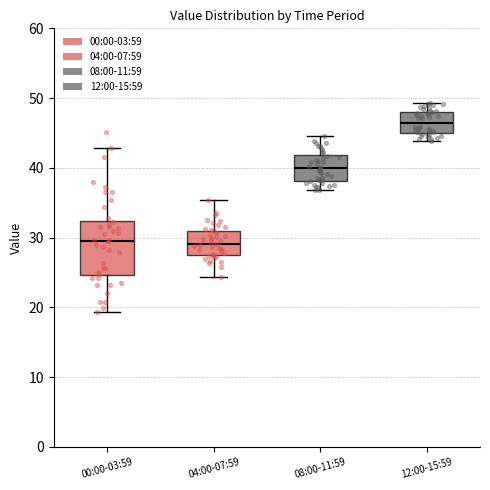

Which box has the highest median line?

12:00-15:59